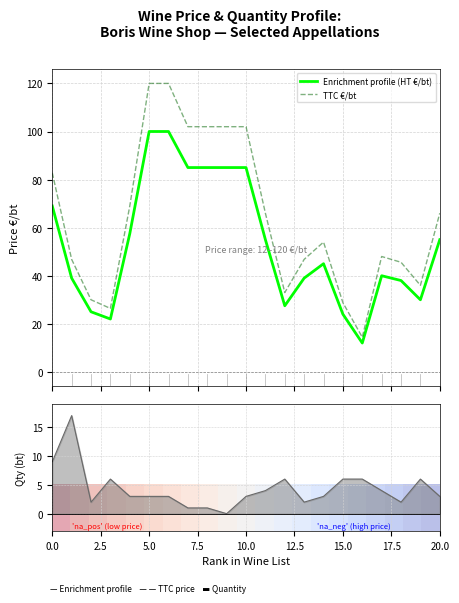

What is the value of the Enrichment profile (HT €/bt) point at the 11th from the left?

85.0